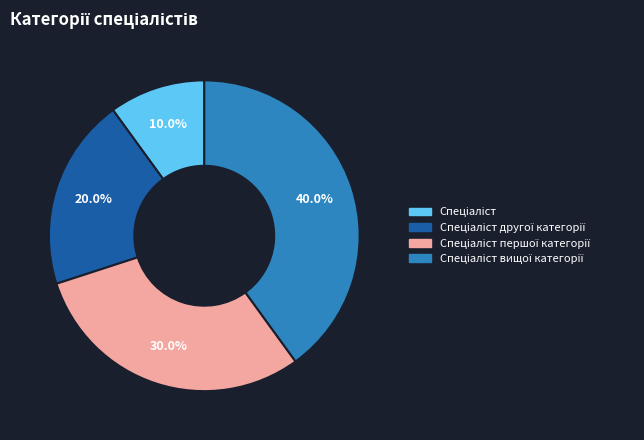

Is there a majority slice in this chart?

No